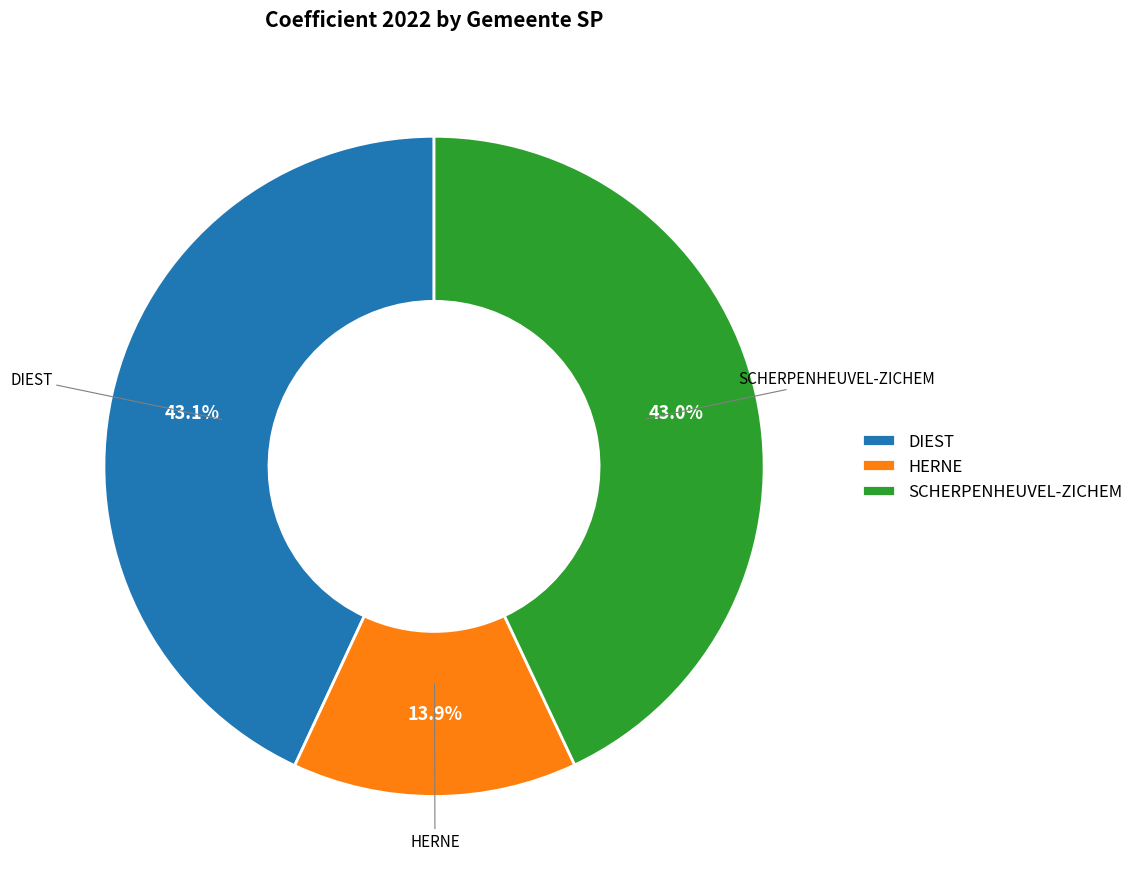

To the nearest percent, what portion does SCHERPENHEUVEL-ZICHEM represent?

43%